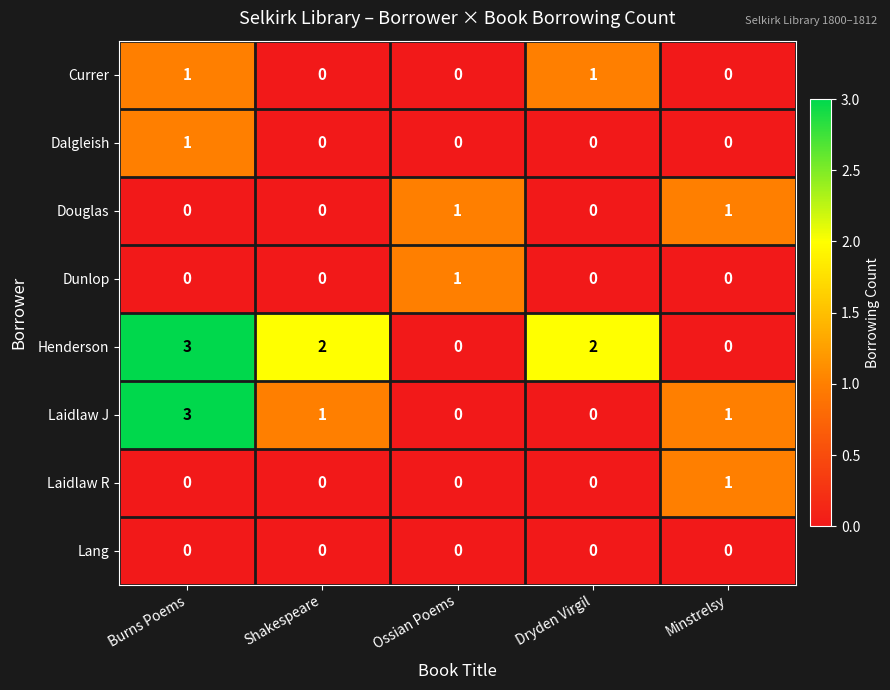

True or false: Laidlaw R has a value of 0 at Dryden Virgil.

True